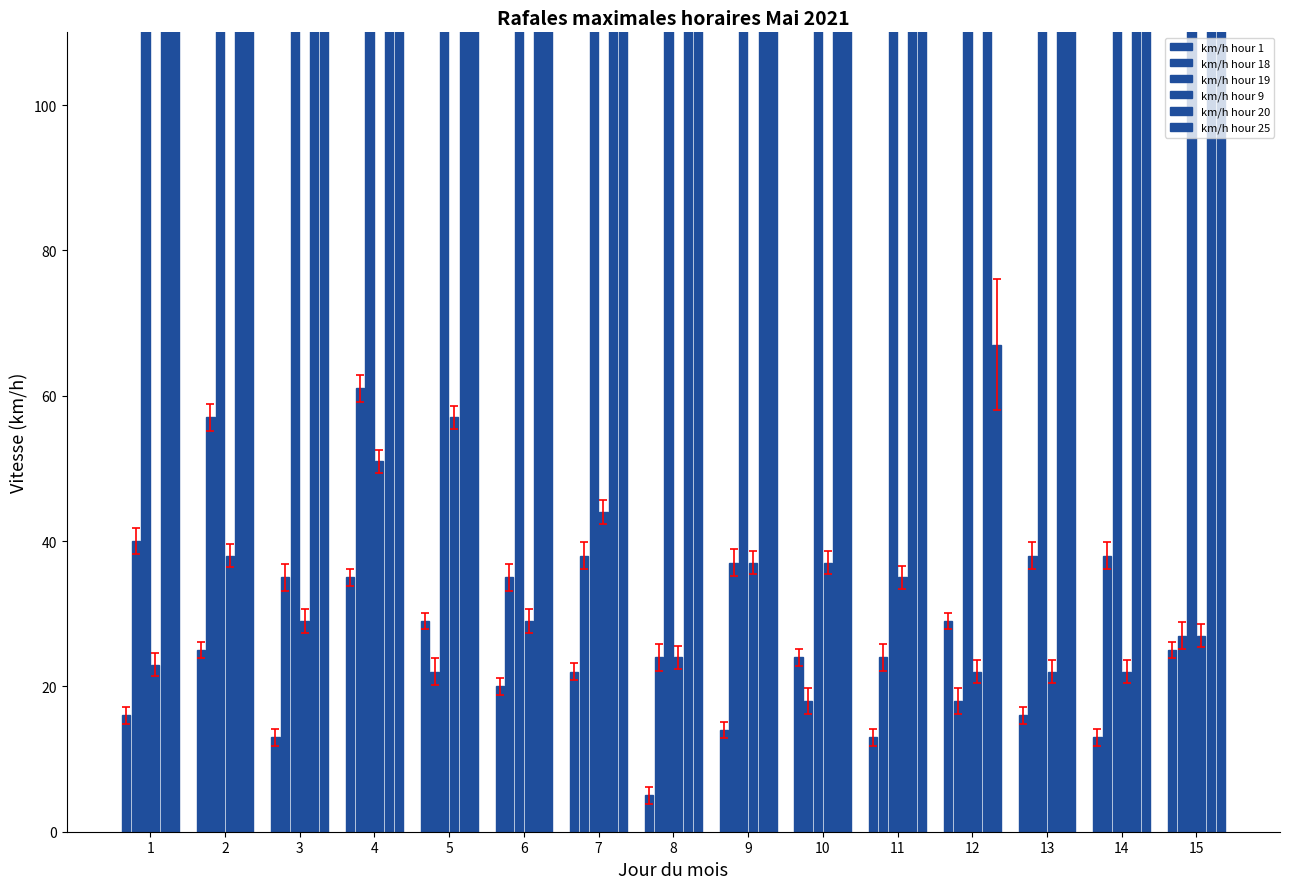

At 14, list the series in order from largest to smallest.

km/h hour 20, km/h hour 19, km/h hour 25, km/h hour 18, km/h hour 9, km/h hour 1